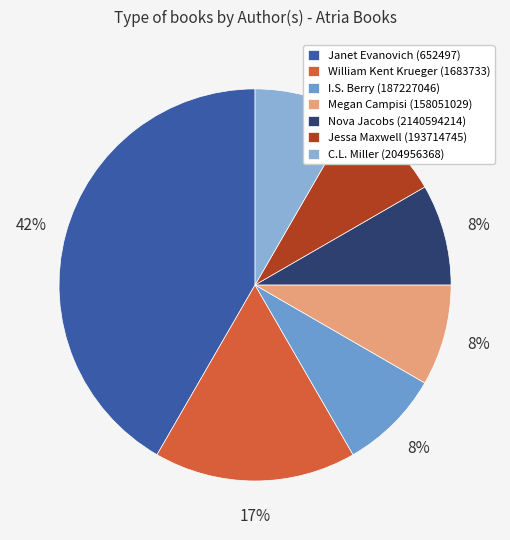

Is the sum of Nova Jacobs (2140594214) and Megan Campisi (158051029) greater than half?

No